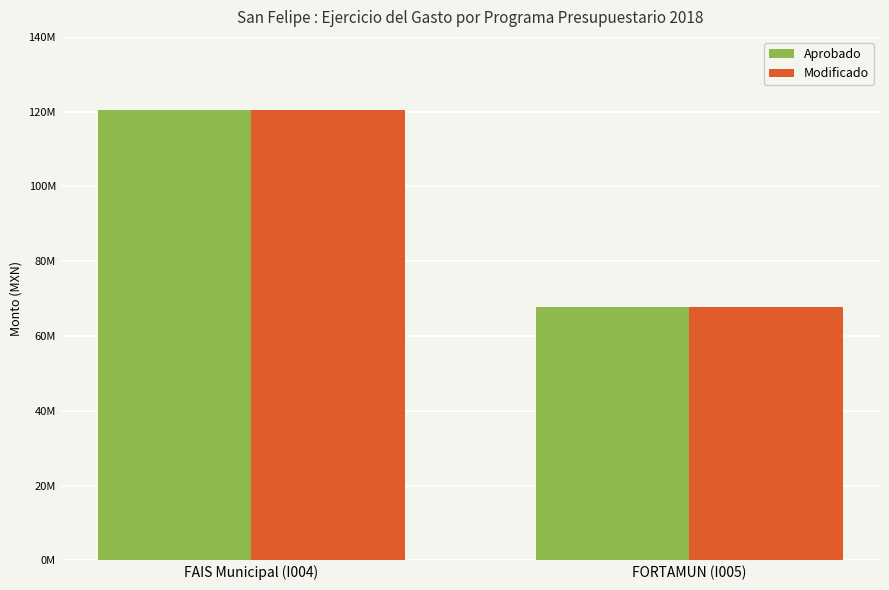

What are all the series names shown in the legend?

Aprobado, Modificado